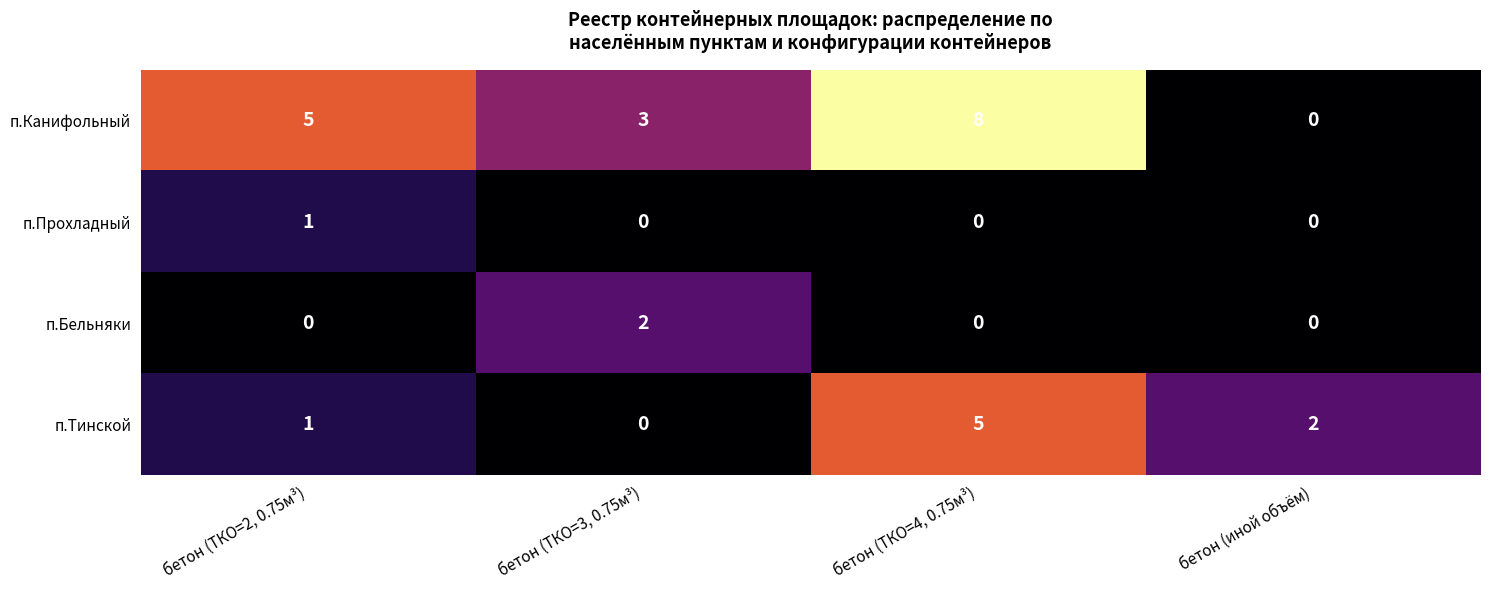

How many data points does each series have?

4